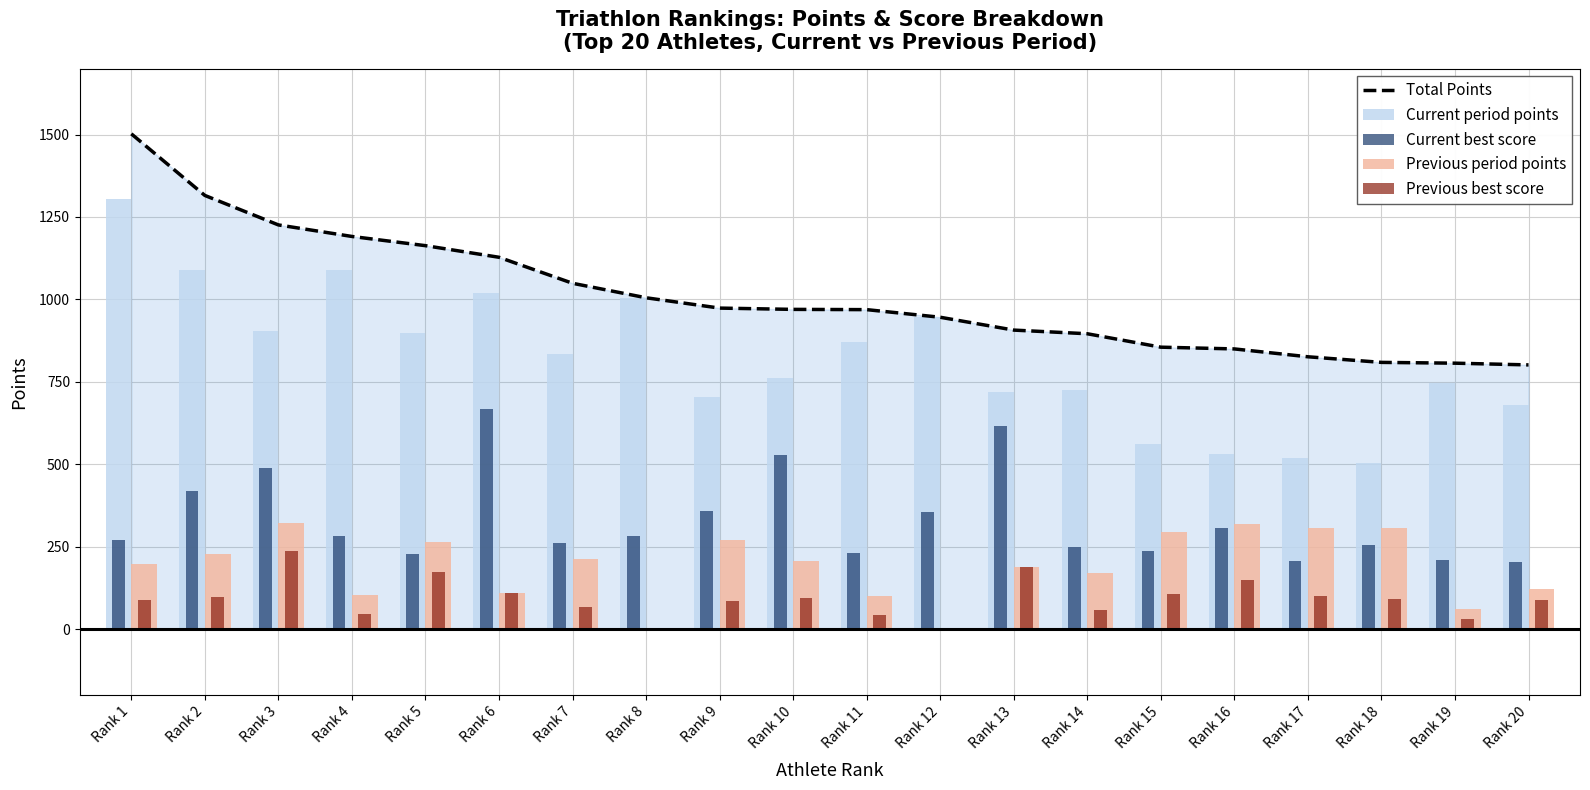

What is the difference between the second highest and minimum values in the Current period points series?

584.7